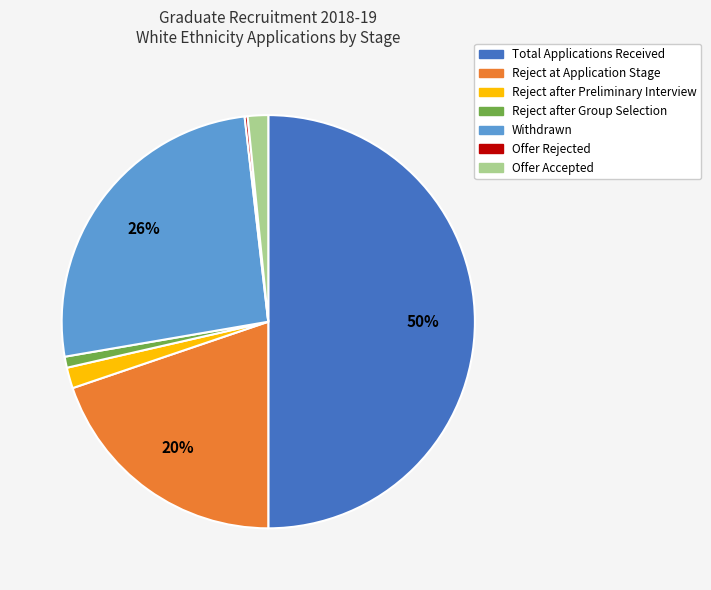

Is Reject at Application Stage the majority of the pie?

No